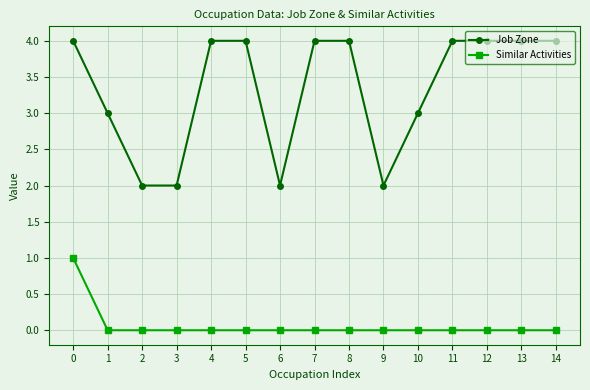

What value does the Job Zone series have at 13?

4